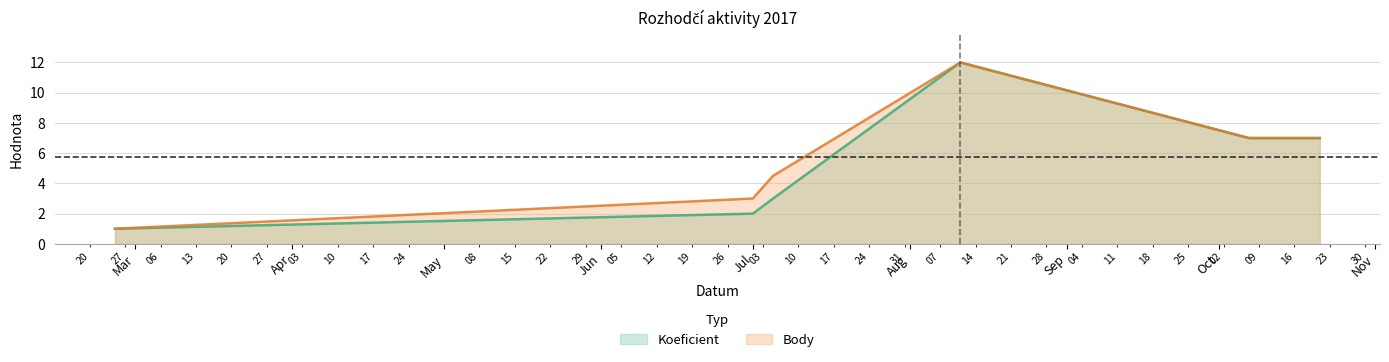

Read the Body value at 2017-02-25.

1.0